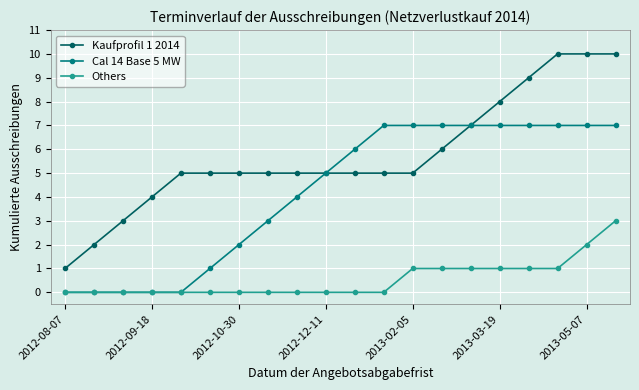

Which series has the widest spread of values?

Kaufprofil 1 2014